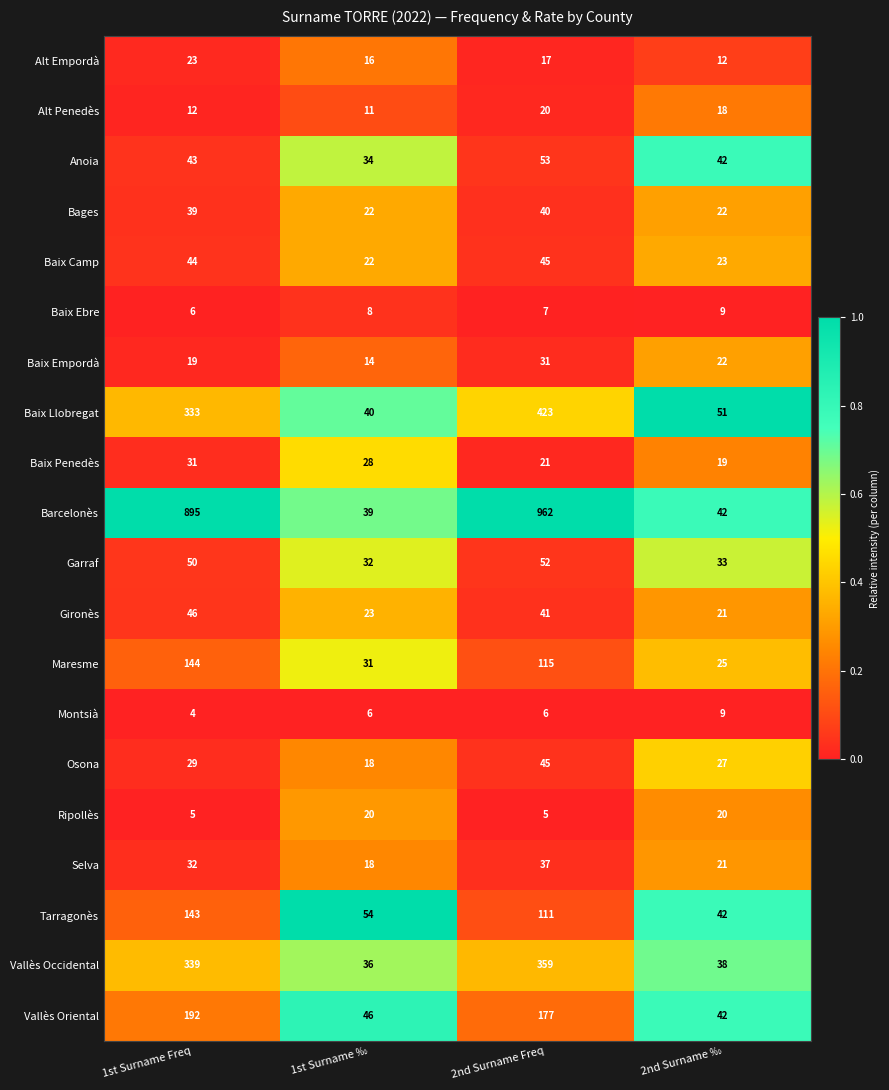

What is the total value across all series at 2nd Surname Freq?

2567